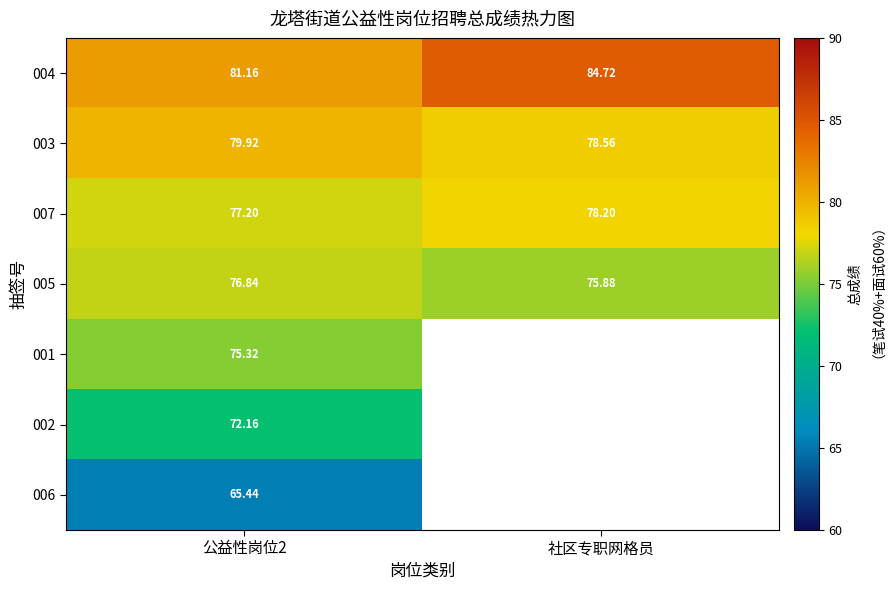

Is the value of 004 at 社区专职网格员 greater than the value of 005 at 社区专职网格员?

Yes